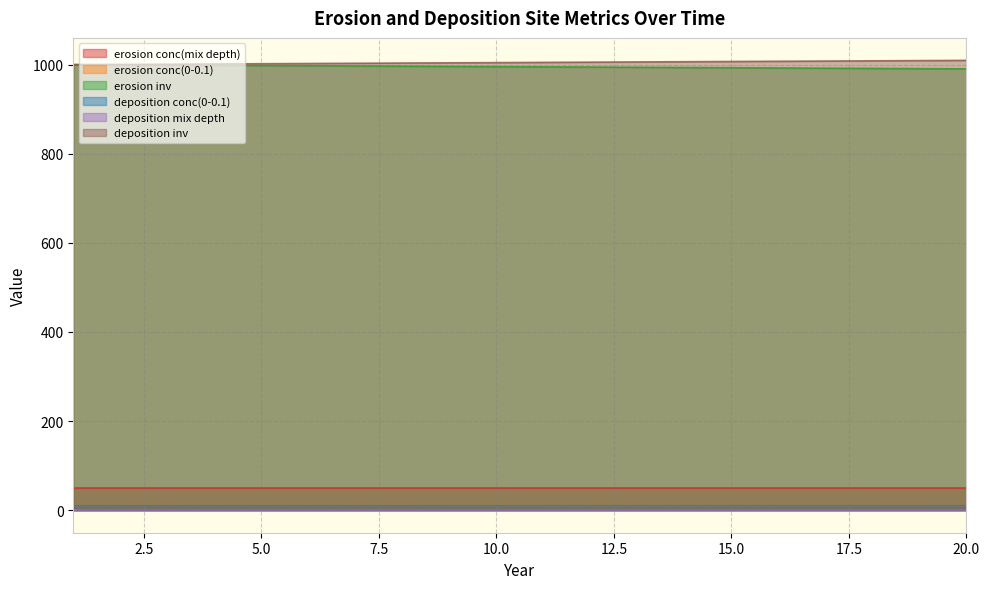

The deposition inv series shows 292.1 at 1. True or false?

False